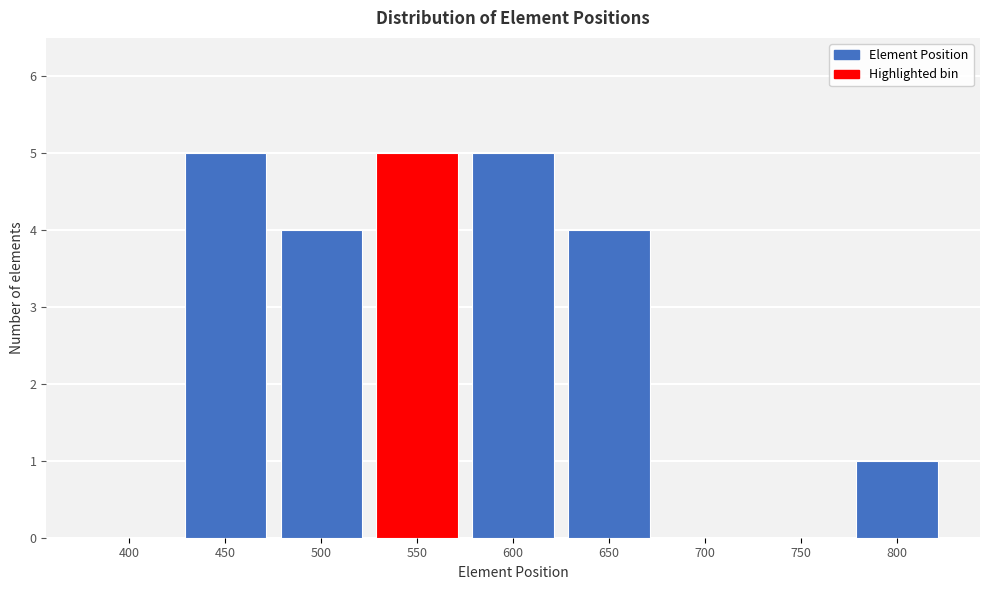

Reading right to left, what are all the values shown in this chart?

800=1	750=0	700=0	650=4	600=5	550=5	500=4	450=5	400=0